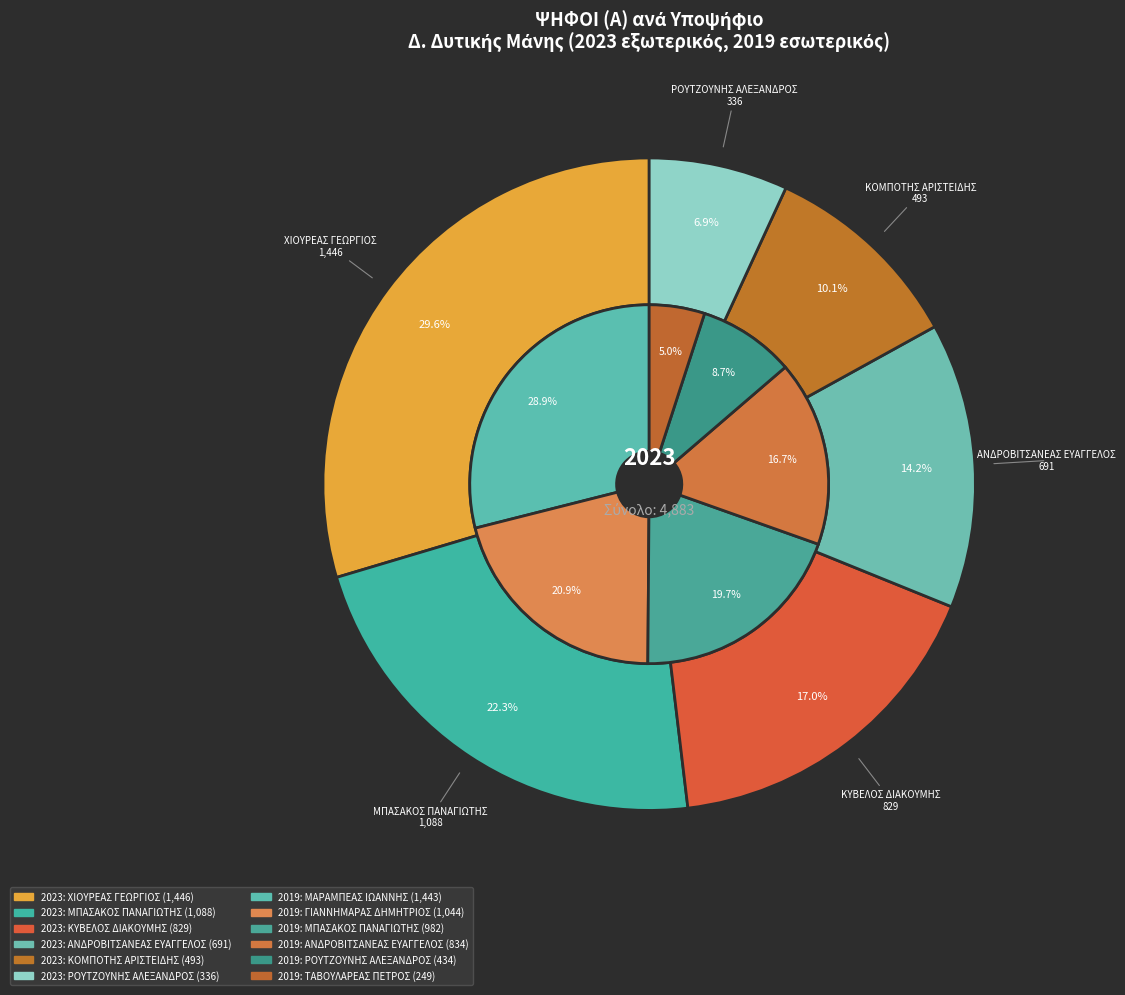

What is the change in value from ΚΟΜΠΟΤΗΣ ΑΡΙΣΤΕΙΔΗΣ (2023) to ΜΑΡΑΜΠΕΑΣ ΙΩΑΝΝΗΣ (2019)?

+950